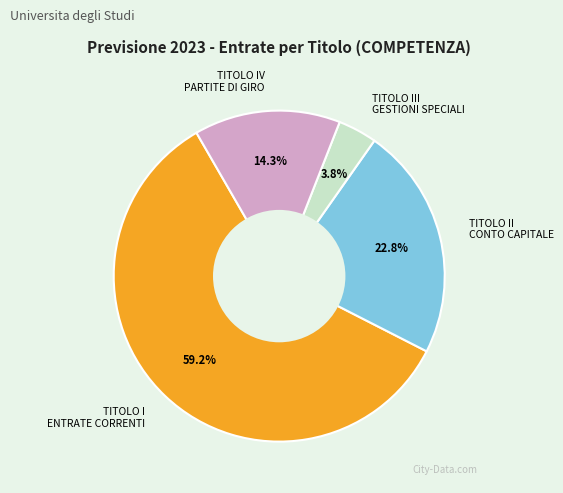

Is the sum of TITOLO IV PARTITE DI GIRO and TITOLO III GESTIONI SPECIALI greater than half?

No